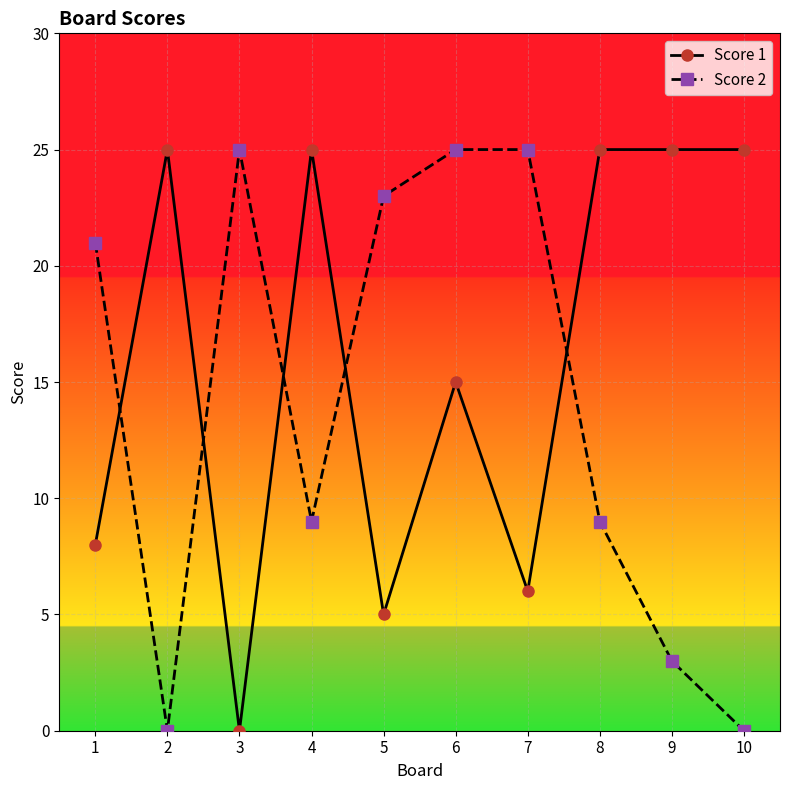

What is the sum of the Score 2 values at 8 and 4?

18